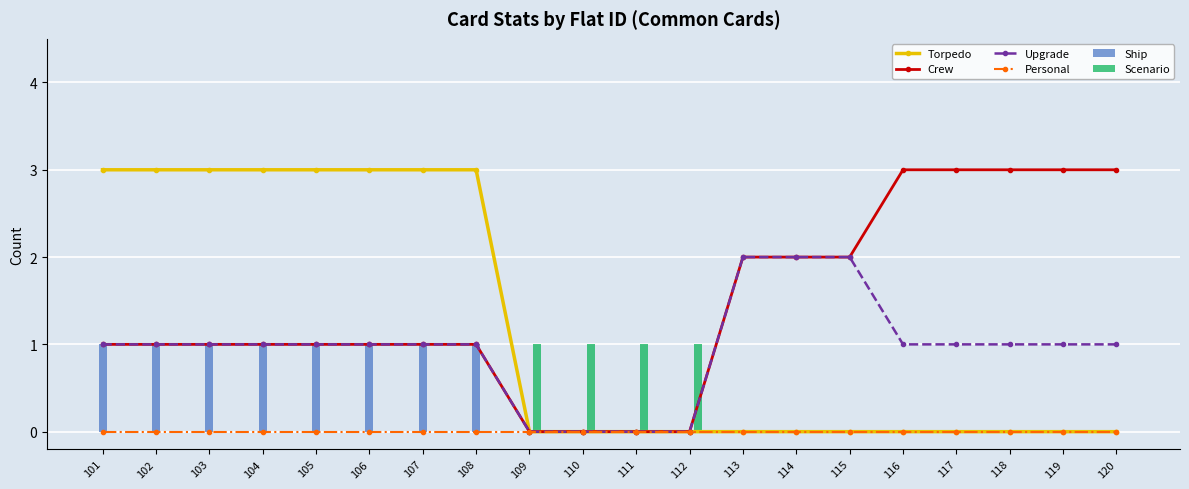

At how many categories does at least one series exceed 0?

20